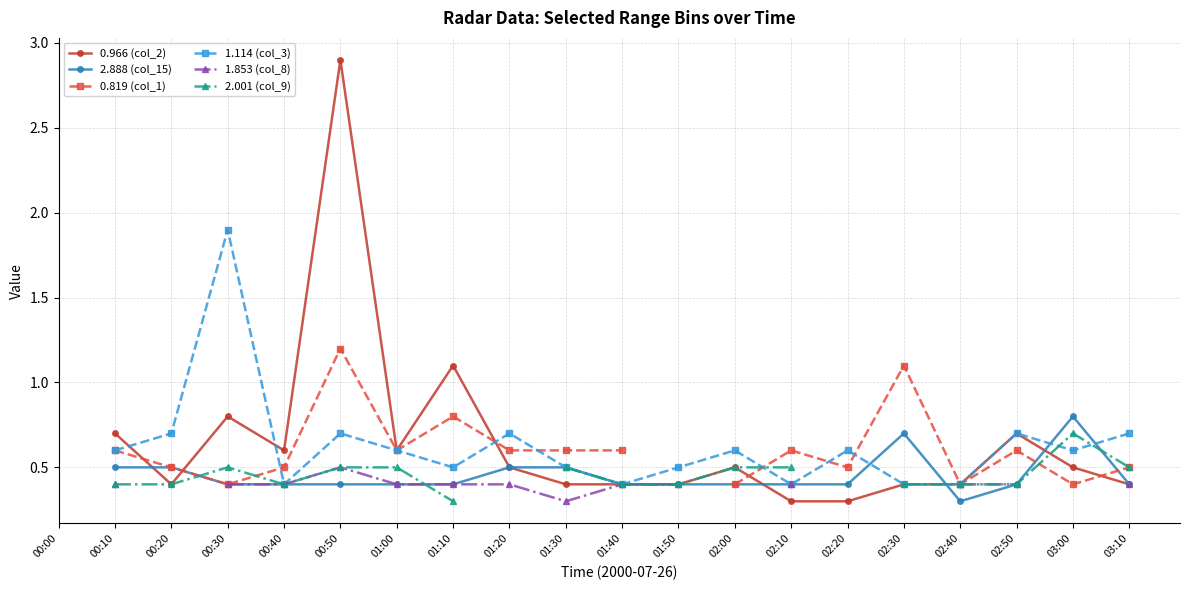

What are all the series names shown in the legend?

0.966 (col_2), 2.888 (col_15), 0.819 (col_1), 1.114 (col_3), 1.853 (col_8), 2.001 (col_9)